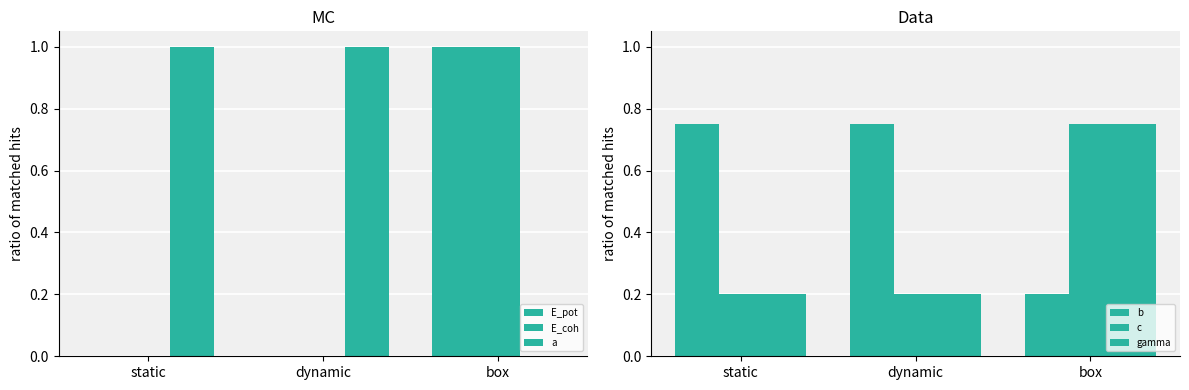

What is the spread (max minus min) of values at box?

1.0